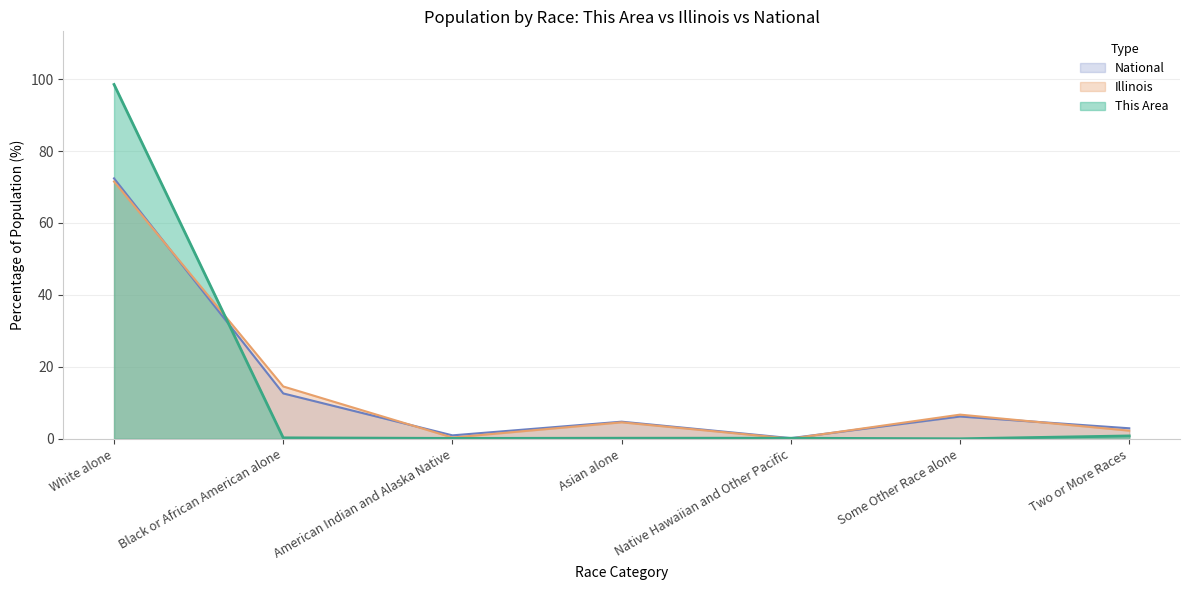

How many series are shown in this chart?

3